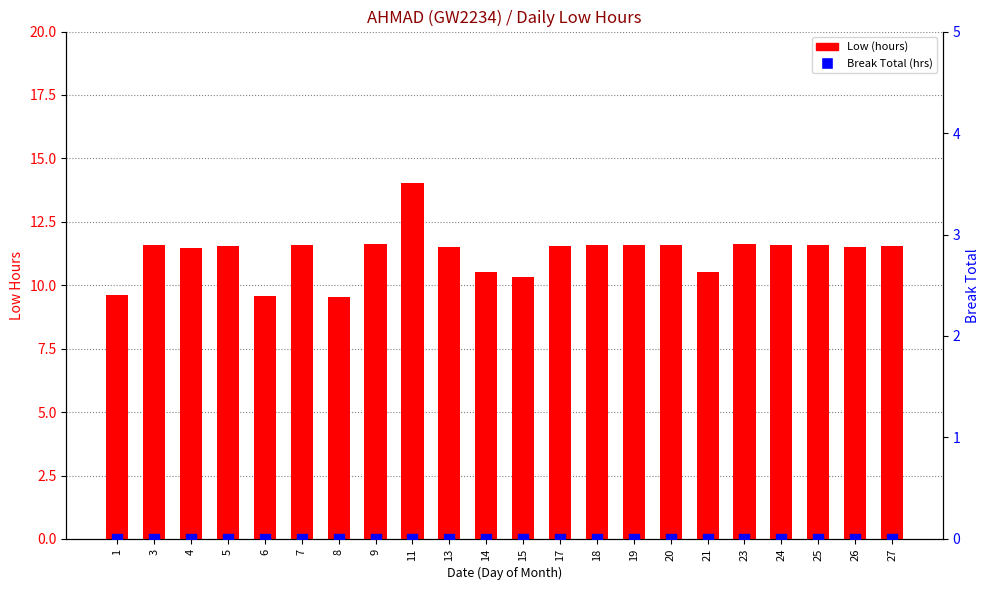

Which series reaches the maximum Y coordinate?

Low (hours)